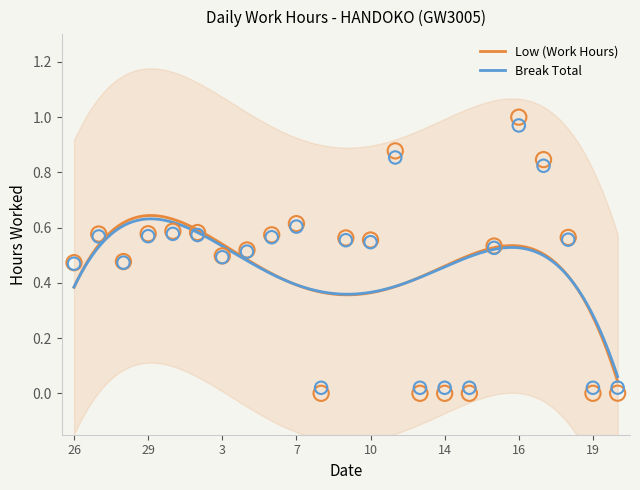

What is the change in value from 8 to 16?

+1.0